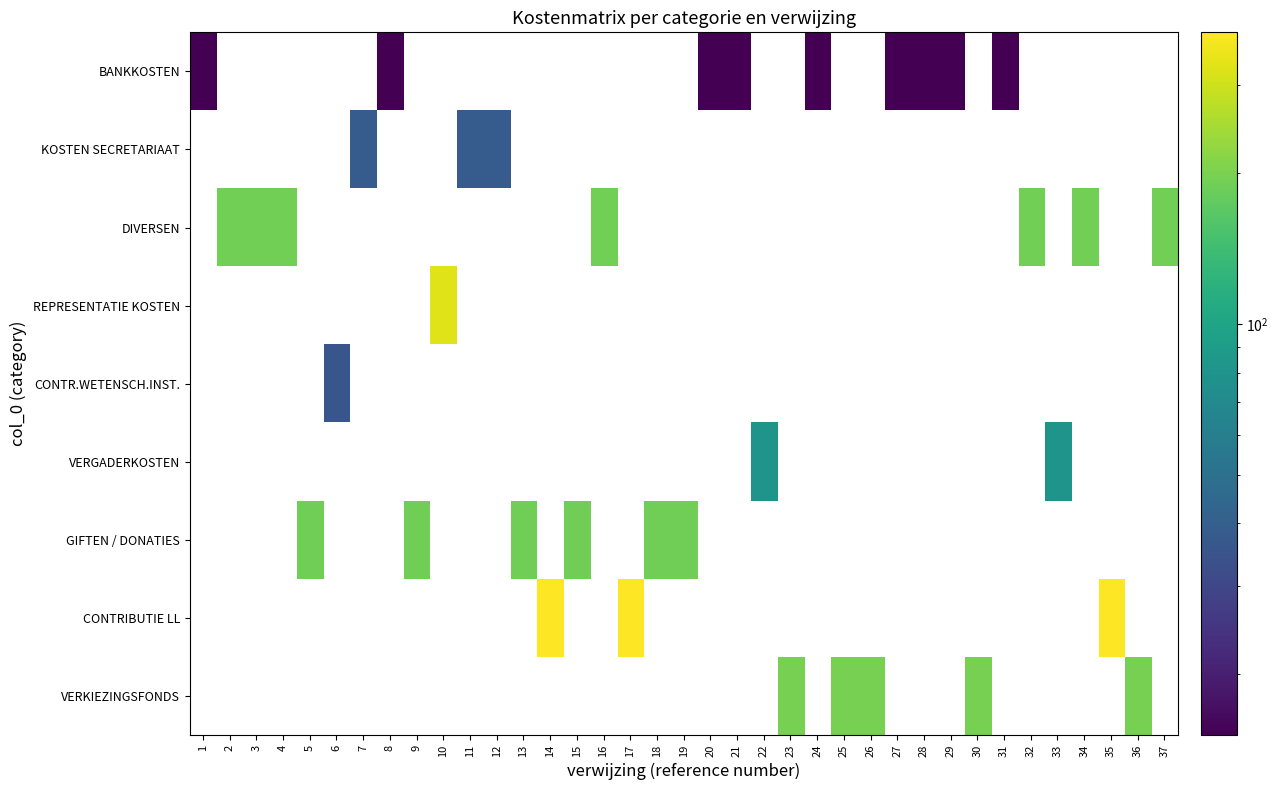

Reading left to right, extract all data points from this chart.

BANKKOSTEN: 1=15.1	2=0.0	3=0.0	4=0.0	5=0.0	6=0.0	7=0.0	8=15.1	9=0.0	10=0.0	11=0.0	12=0.0	13=0.0	14=0.0	15=0.0	16=0.0	17=0.0	18=0.0	19=0.0	20=15.1	21=15.1	22=0.0	23=0.0	24=15.1	25=0.0	26=0.0	27=15.1	28=15.1	29=15.1	30=0.0	31=15.1	32=0.0	33=0.0	34=0.0	35=0.0	36=0.0	37=0.0
KOSTEN SECRETARIAAT: 1=0.0	2=0.0	3=0.0	4=0.0	5=0.0	6=0.0	7=38.6	8=0.0	9=0.0	10=0.0	11=38.6	12=38.6	13=0.0	14=0.0	15=0.0	16=0.0	17=0.0	18=0.0	19=0.0	20=0.0	21=0.0	22=0.0	23=0.0	24=0.0	25=0.0	26=0.0	27=0.0	28=0.0	29=0.0	30=0.0	31=0.0	32=0.0	33=0.0	34=0.0	35=0.0	36=0.0	37=0.0
DIVERSEN: 1=0.0	2=192.4	3=192.4	4=192.4	5=0.0	6=0.0	7=0.0	8=0.0	9=0.0	10=0.0	11=0.0	12=0.0	13=0.0	14=0.0	15=0.0	16=192.4	17=0.0	18=0.0	19=0.0	20=0.0	21=0.0	22=0.0	23=0.0	24=0.0	25=0.0	26=0.0	27=0.0	28=0.0	29=0.0	30=0.0	31=0.0	32=192.4	33=0.0	34=192.4	35=0.0	36=0.0	37=192.4
REPRESENTATIE KOSTEN: 1=0.0	2=0.0	3=0.0	4=0.0	5=0.0	6=0.0	7=0.0	8=0.0	9=0.0	10=328.5	11=0.0	12=0.0	13=0.0	14=0.0	15=0.0	16=0.0	17=0.0	18=0.0	19=0.0	20=0.0	21=0.0	22=0.0	23=0.0	24=0.0	25=0.0	26=0.0	27=0.0	28=0.0	29=0.0	30=0.0	31=0.0	32=0.0	33=0.0	34=0.0	35=0.0	36=0.0	37=0.0
CONTR.WETENSCH.INST.: 1=0.0	2=0.0	3=0.0	4=0.0	5=0.0	6=36.0	7=0.0	8=0.0	9=0.0	10=0.0	11=0.0	12=0.0	13=0.0	14=0.0	15=0.0	16=0.0	17=0.0	18=0.0	19=0.0	20=0.0	21=0.0	22=0.0	23=0.0	24=0.0	25=0.0	26=0.0	27=0.0	28=0.0	29=0.0	30=0.0	31=0.0	32=0.0	33=0.0	34=0.0	35=0.0	36=0.0	37=0.0
VERGADERKOSTEN: 1=0.0	2=0.0	3=0.0	4=0.0	5=0.0	6=0.0	7=0.0	8=0.0	9=0.0	10=0.0	11=0.0	12=0.0	13=0.0	14=0.0	15=0.0	16=0.0	17=0.0	18=0.0	19=0.0	20=0.0	21=0.0	22=80.0	23=0.0	24=0.0	25=0.0	26=0.0	27=0.0	28=0.0	29=0.0	30=0.0	31=0.0	32=0.0	33=80.0	34=0.0	35=0.0	36=0.0	37=0.0
GIFTEN / DONATIES: 1=0.0	2=0.0	3=0.0	4=0.0	5=190.5	6=0.0	7=0.0	8=0.0	9=190.5	10=0.0	11=0.0	12=0.0	13=190.5	14=0.0	15=190.5	16=0.0	17=0.0	18=190.5	19=190.5	20=0.0	21=0.0	22=0.0	23=0.0	24=0.0	25=0.0	26=0.0	27=0.0	28=0.0	29=0.0	30=0.0	31=0.0	32=0.0	33=0.0	34=0.0	35=0.0	36=0.0	37=0.0
CONTRIBUTIE LL: 1=0.0	2=0.0	3=0.0	4=0.0	5=0.0	6=0.0	7=0.0	8=0.0	9=0.0	10=0.0	11=0.0	12=0.0	13=0.0	14=382.6	15=0.0	16=0.0	17=382.6	18=0.0	19=0.0	20=0.0	21=0.0	22=0.0	23=0.0	24=0.0	25=0.0	26=0.0	27=0.0	28=0.0	29=0.0	30=0.0	31=0.0	32=0.0	33=0.0	34=0.0	35=382.6	36=0.0	37=0.0
VERKIEZINGSFONDS: 1=0.0	2=0.0	3=0.0	4=0.0	5=0.0	6=0.0	7=0.0	8=0.0	9=0.0	10=0.0	11=0.0	12=0.0	13=0.0	14=0.0	15=0.0	16=0.0	17=0.0	18=0.0	19=0.0	20=0.0	21=0.0	22=0.0	23=198.0	24=0.0	25=198.0	26=198.0	27=0.0	28=0.0	29=0.0	30=198.0	31=0.0	32=0.0	33=0.0	34=0.0	35=0.0	36=198.0	37=0.0